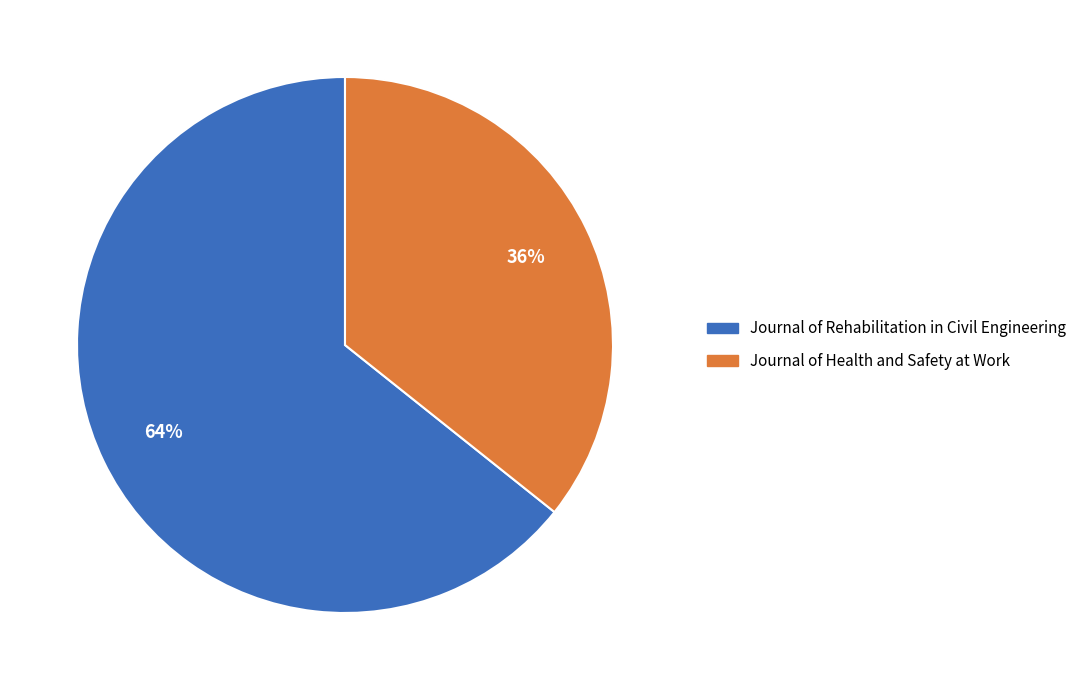

Which category accounts for the majority?

Journal of Rehabilitation in Civil Engineering